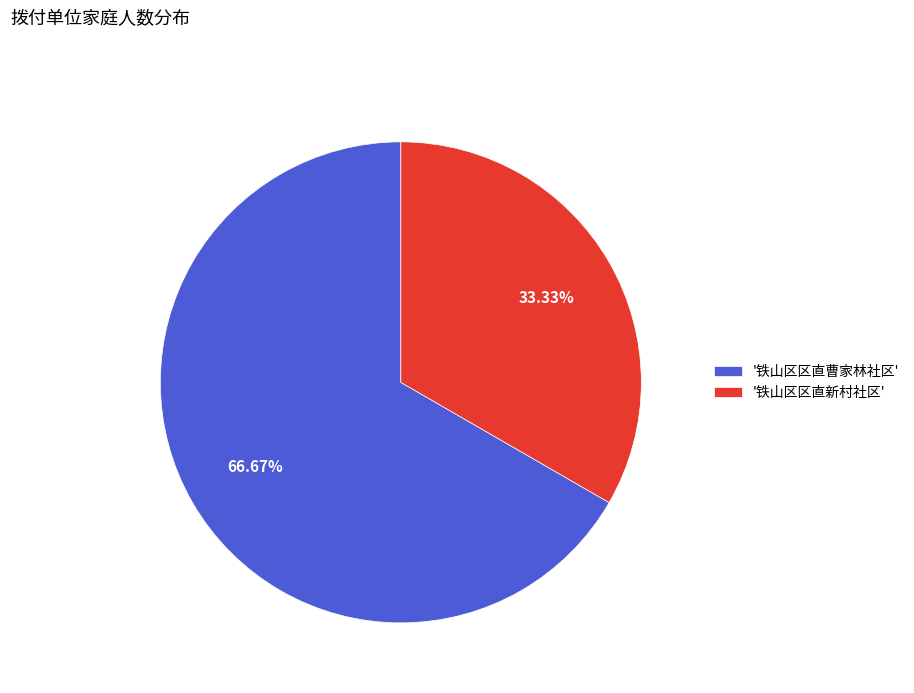

How many segments does this pie chart have?

2